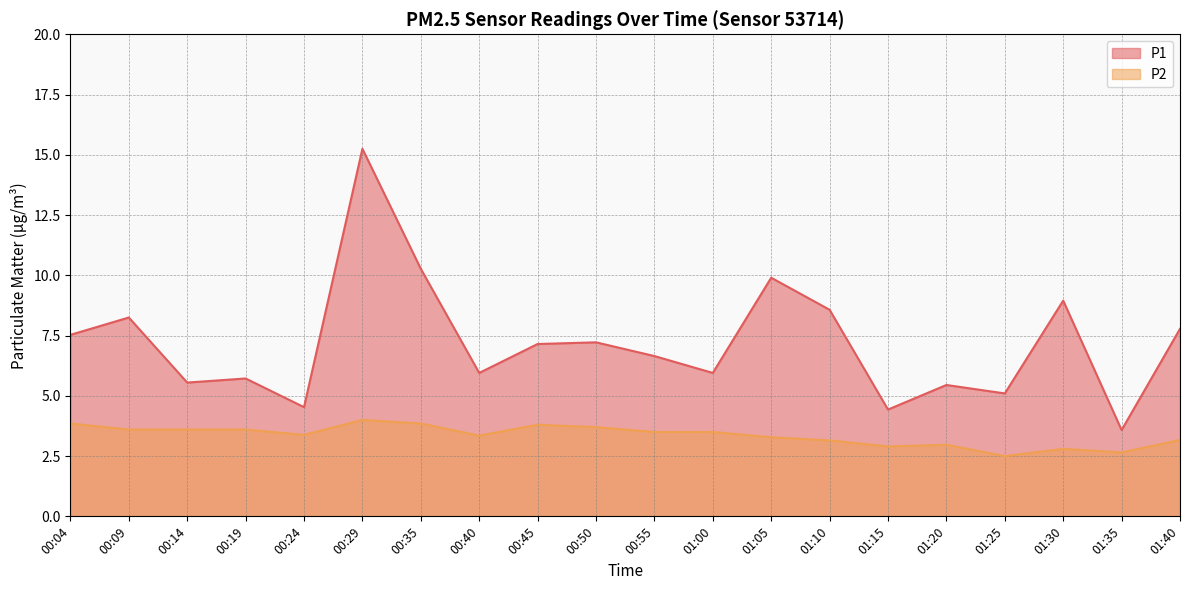

Is it true that P1 equals 8.6 at 00:14?

False